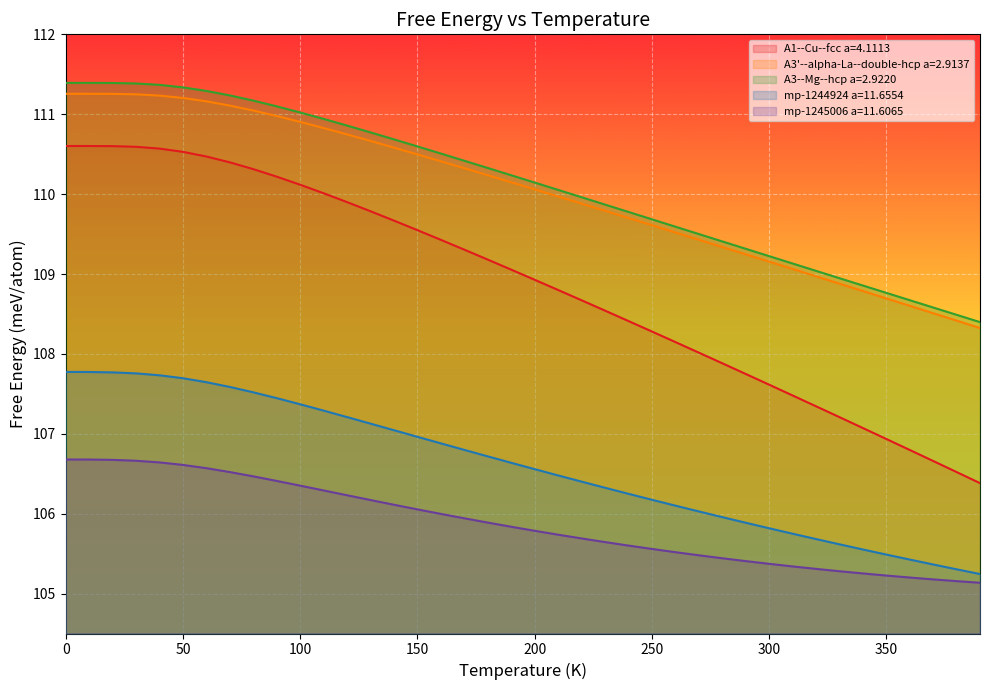

How many lines are shown in the chart?

5